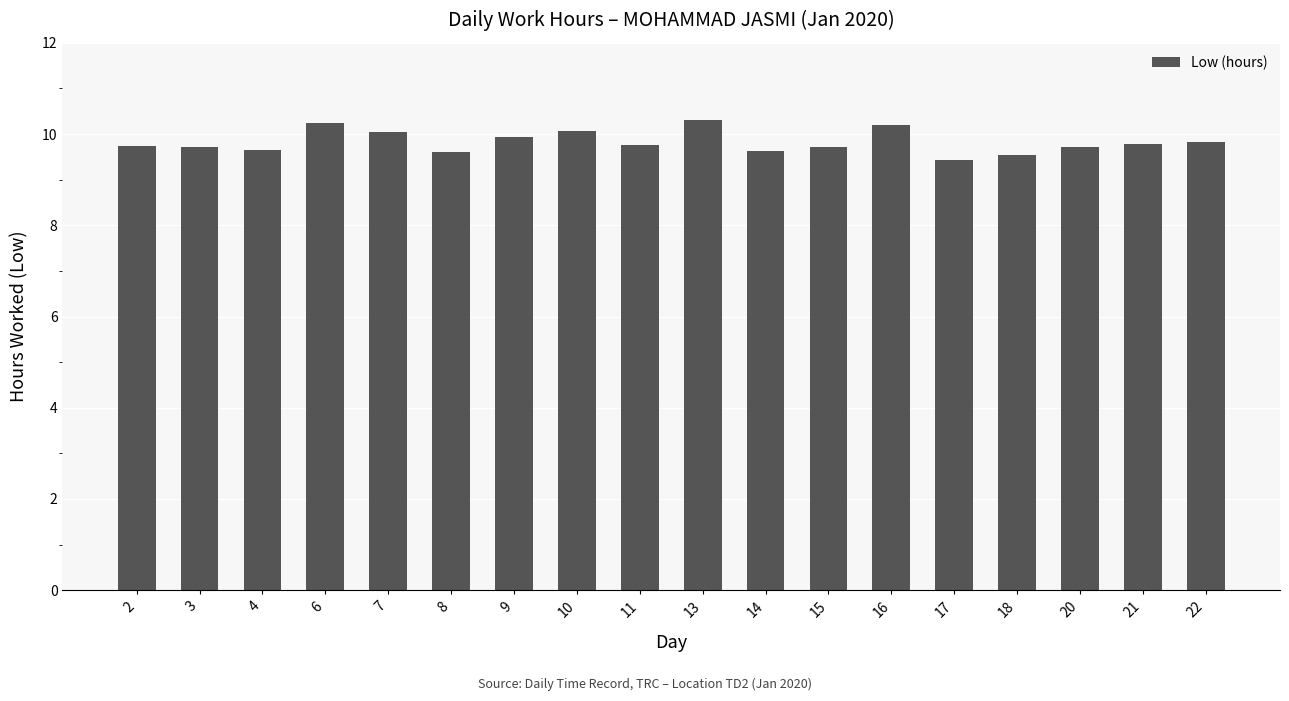

What is the minimum value shown in the chart?

9.4